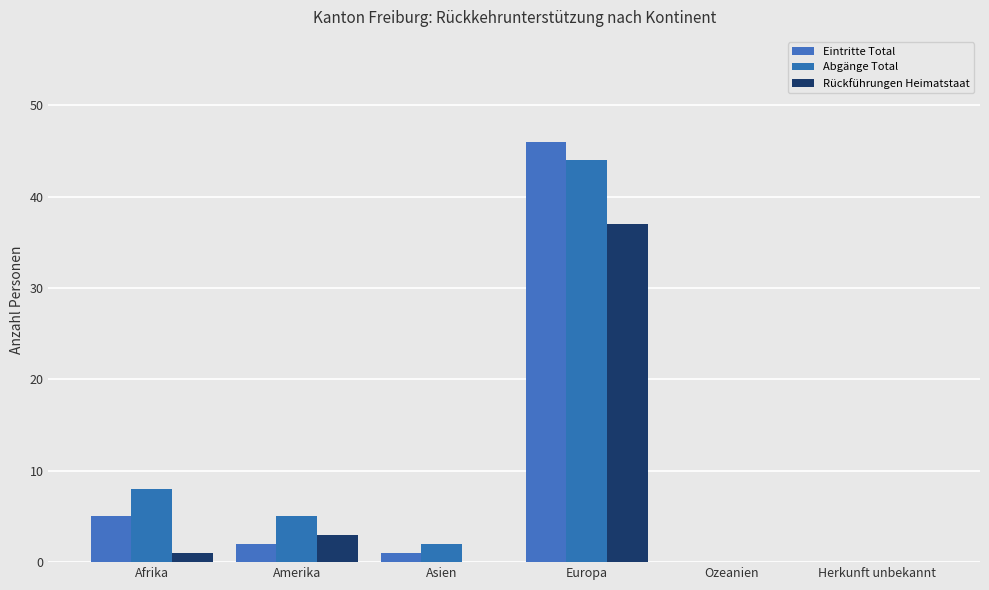

Does the chart contain stacked bars?

No